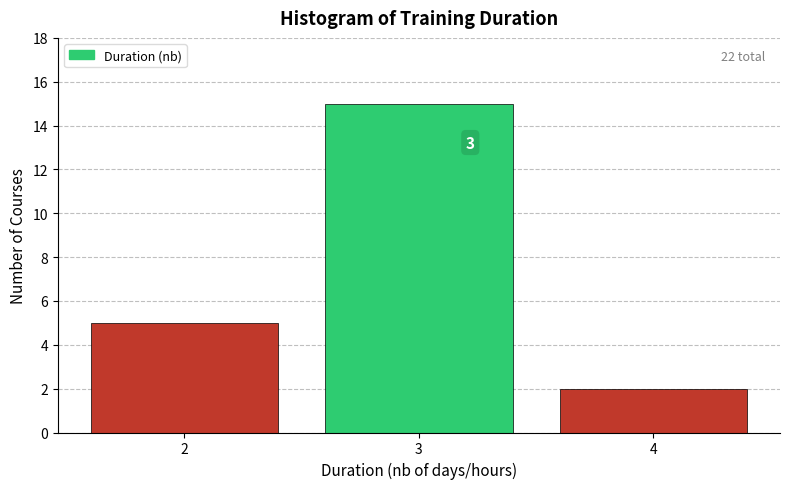

Which range on the x-axis has the tallest bar?

2.5 to 3.5